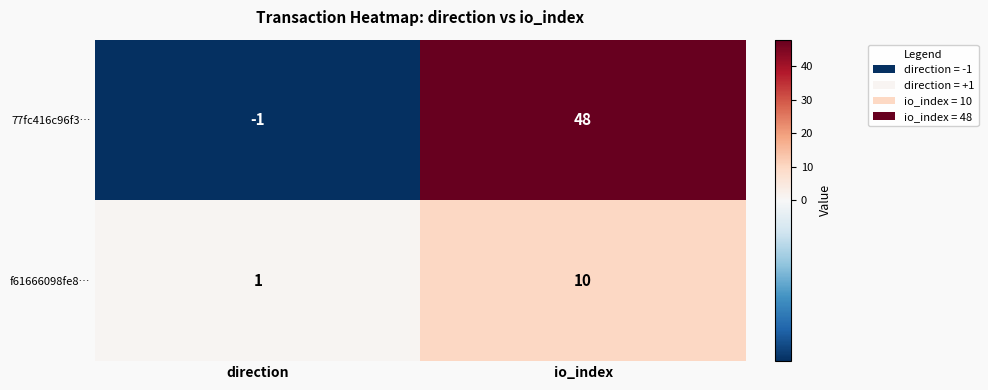

Reading right to left, list all the values displayed in this chart.

77fc416c96f3…: 48	-1
f61666098fe8…: 10	1